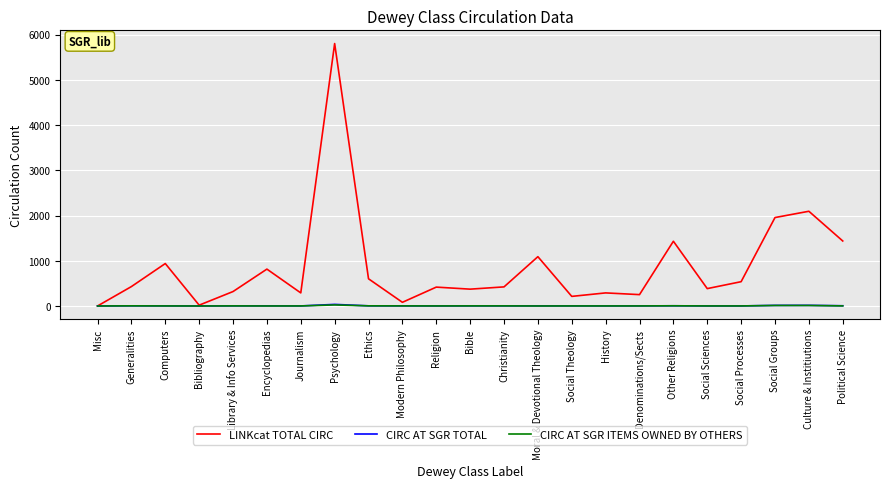

Is the value of CIRC AT SGR ITEMS OWNED BY OTHERS at Social Groups greater than the value of LINKcat TOTAL CIRC at Bible?

No